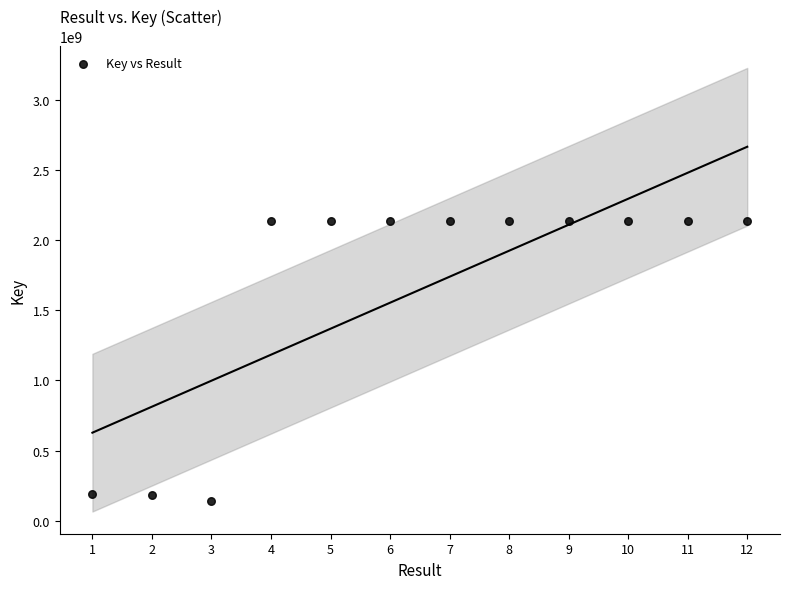

What is the average Y value?

1646149169